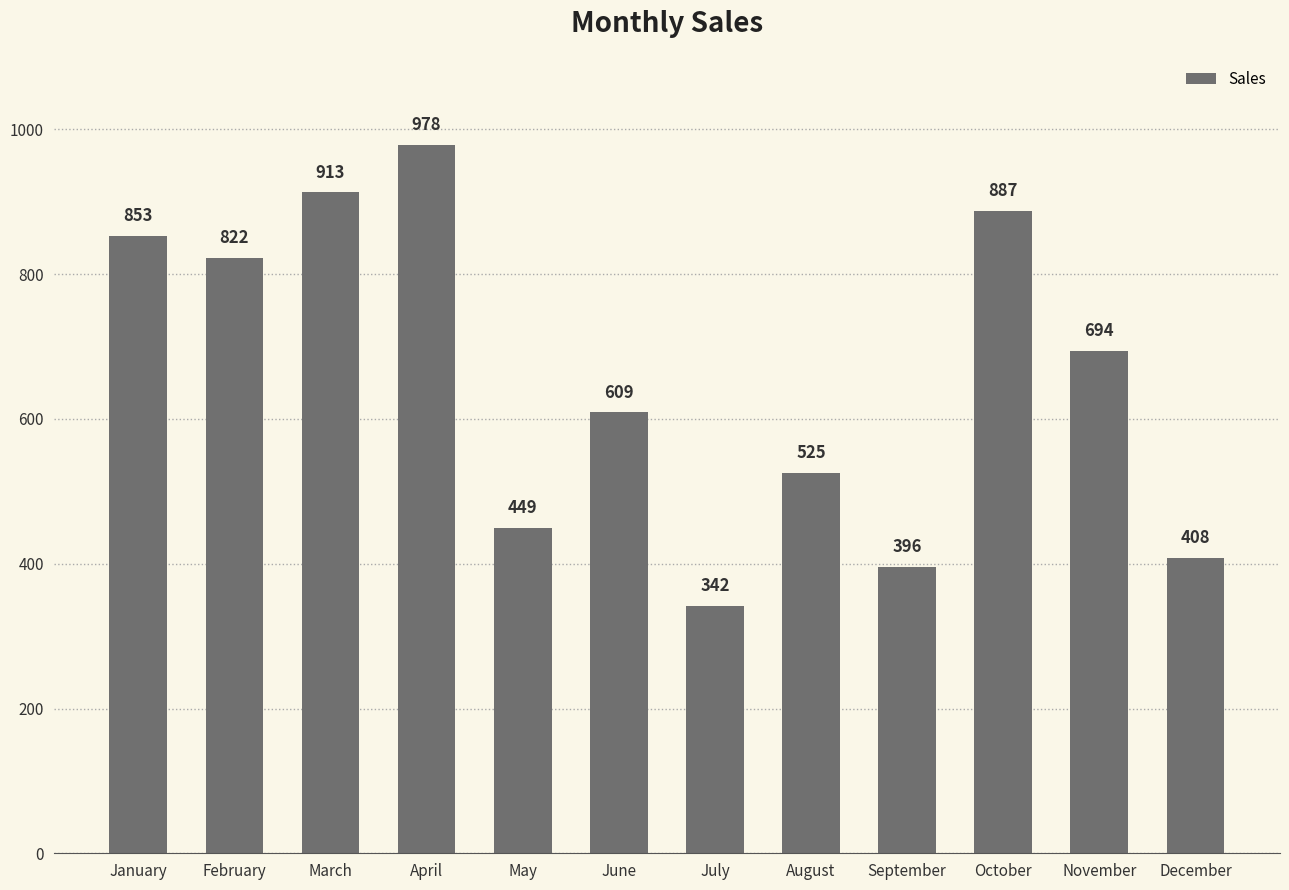

List the labels in order of value, smallest first.

July, September, December, May, August, June, November, February, January, October, March, April